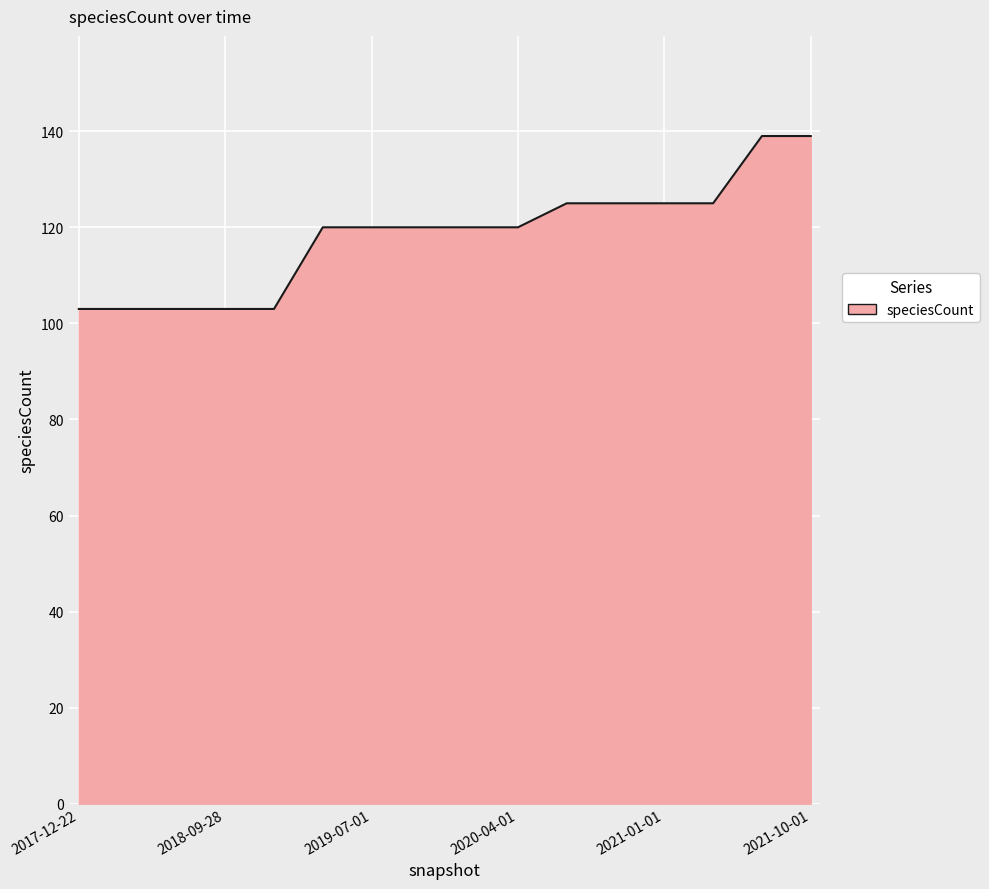

What is the greatest value displayed?

139